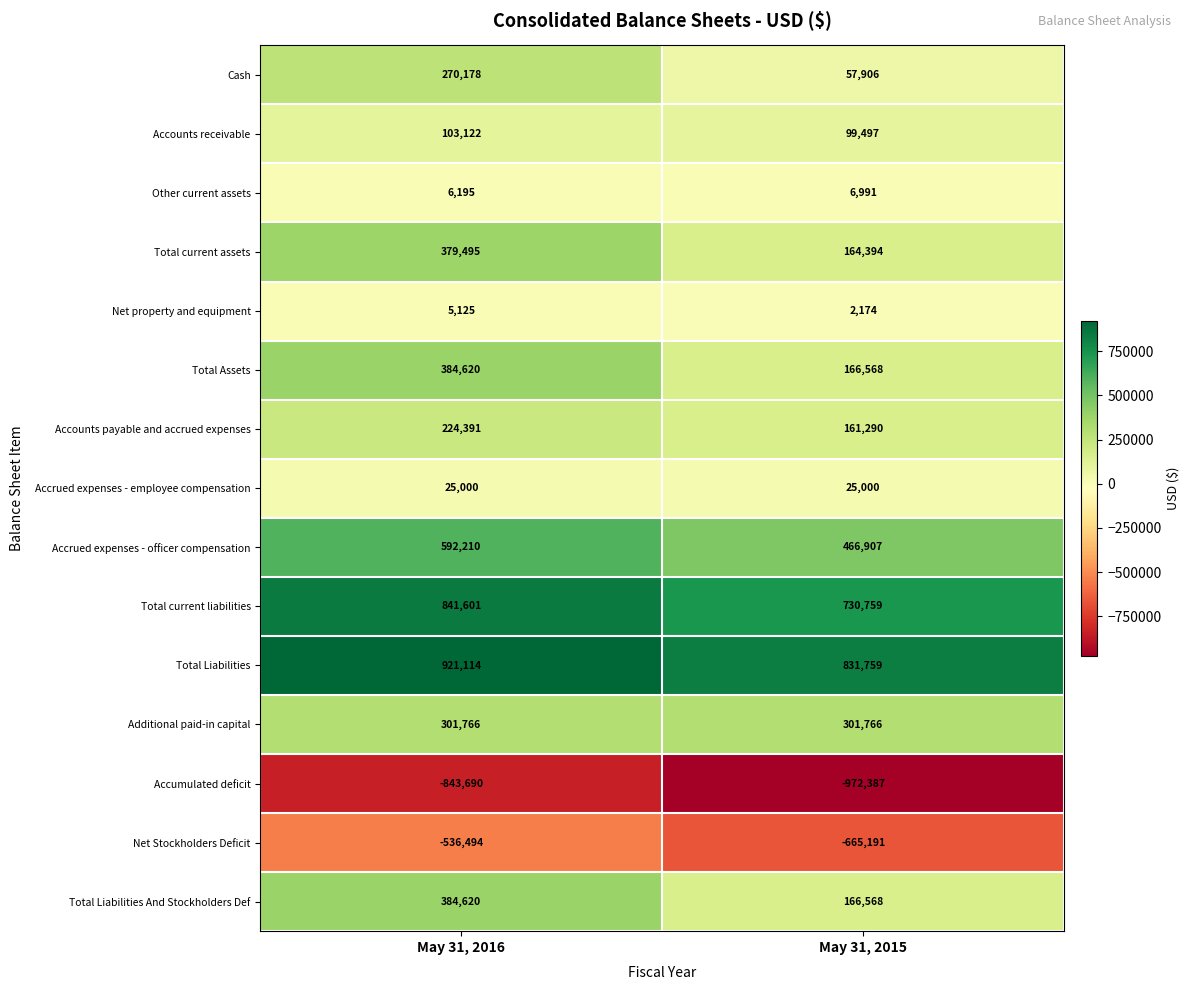

The Cash series shows 453718 at May 31, 2016. True or false?

False